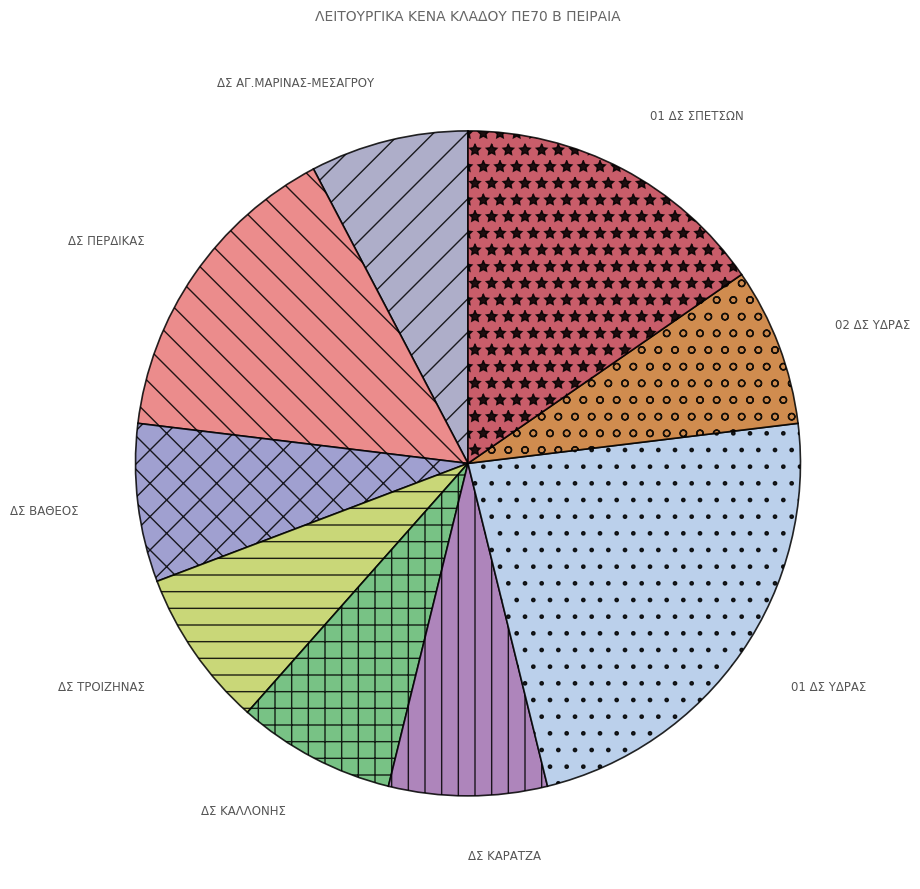

Count the number of slices in the pie.

9